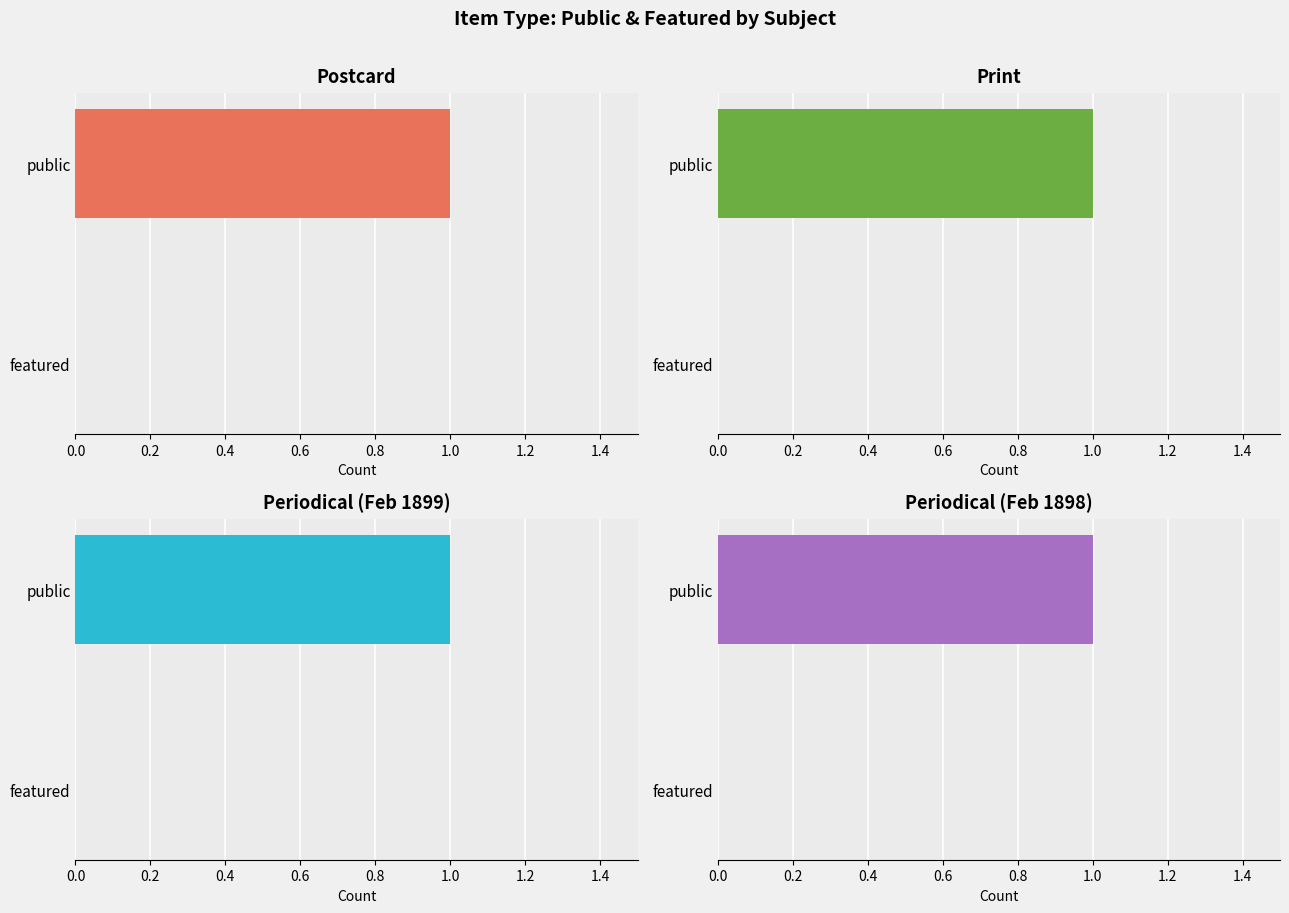

What are all the series names shown in the legend?

Postcard, Print, Periodical (Feb 1899), Periodical (Feb 1898)